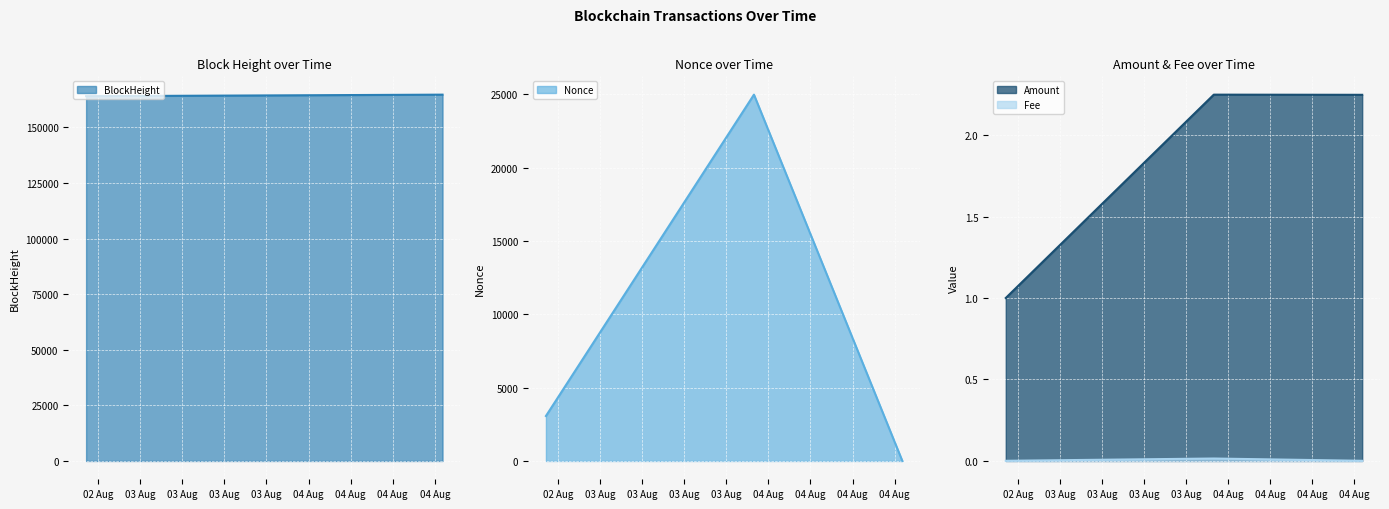

What is the sum of the BlockHeight values at 2022-08-04 19:06:00 and 2022-08-02 16:18:00?

328822.0